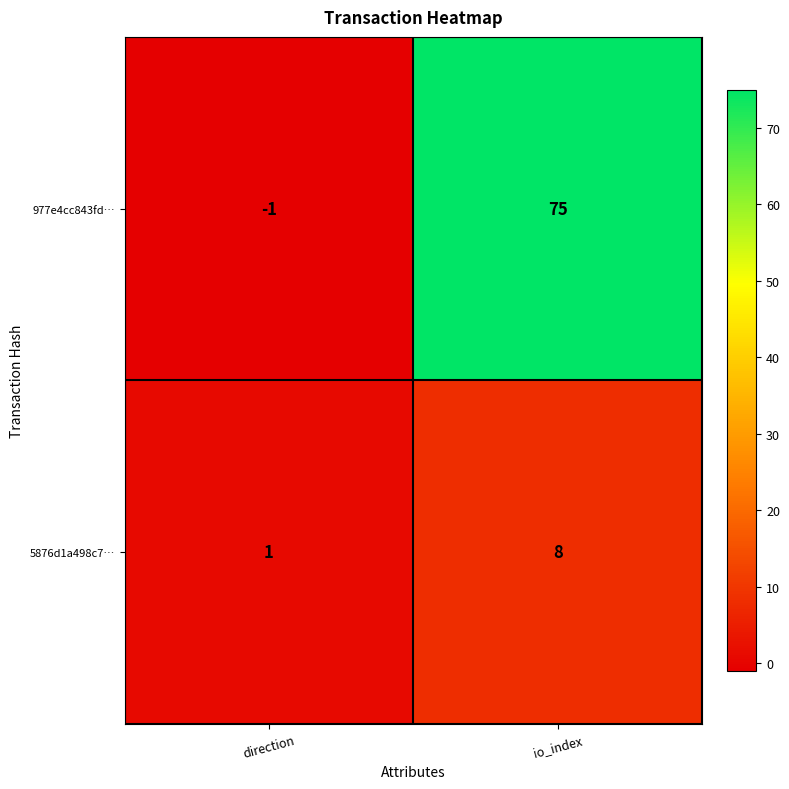

What is the sum of all 5876d1a498c7… values?

9